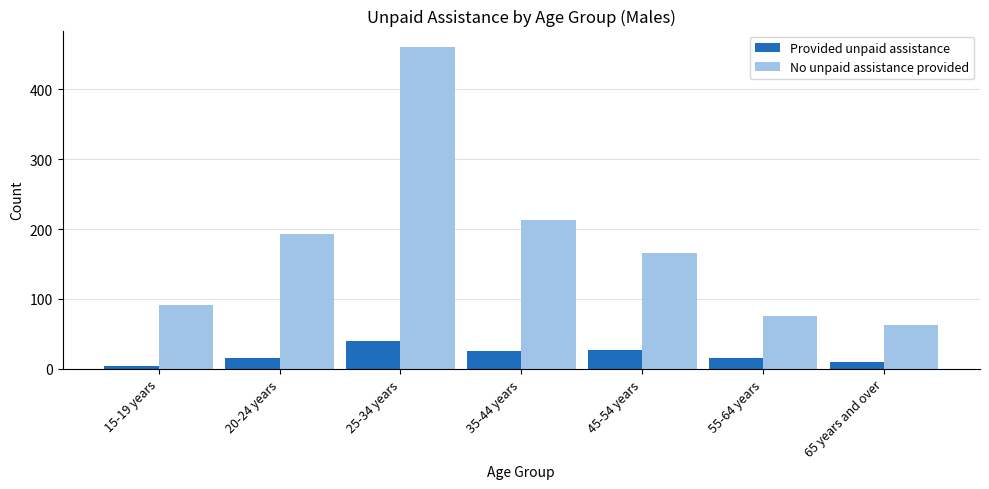

Which series has the largest total across all categories?

No unpaid assistance provided